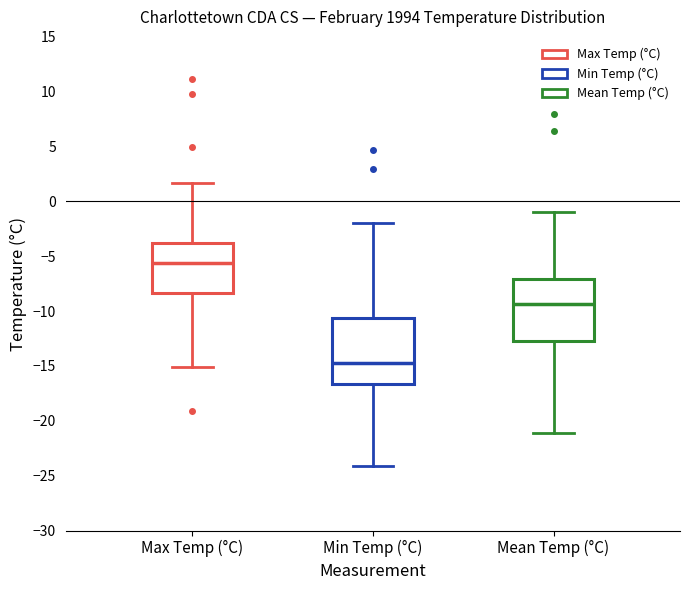

Where is the upper edge of the box for Min Temp (°C) on the y-axis? The values are not printed on the chart, so give them approximately, as read against the axis.

-10.5